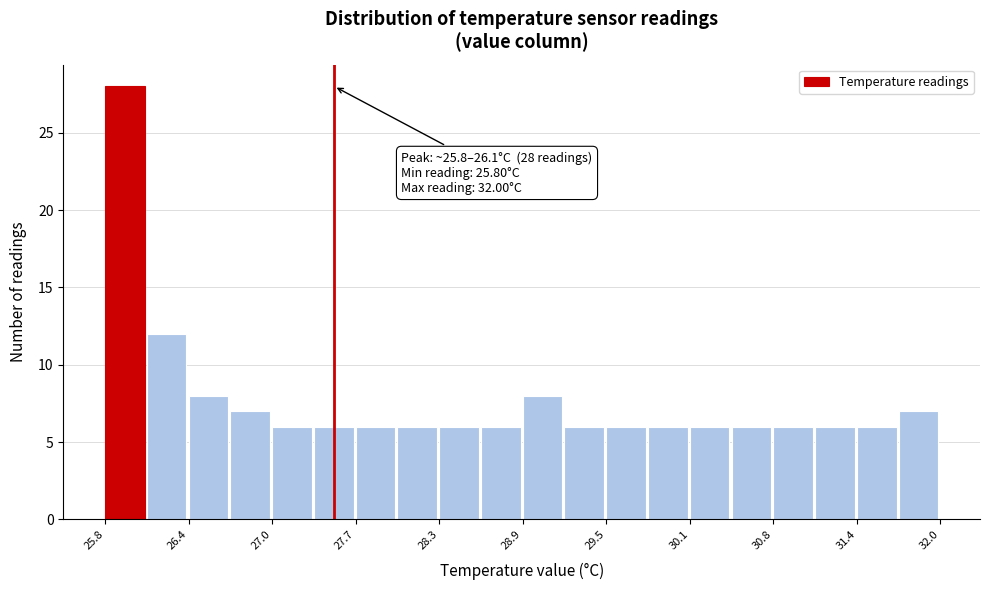

Read against the x-axis, roughly where is the centre of the tallest bar?

25.9